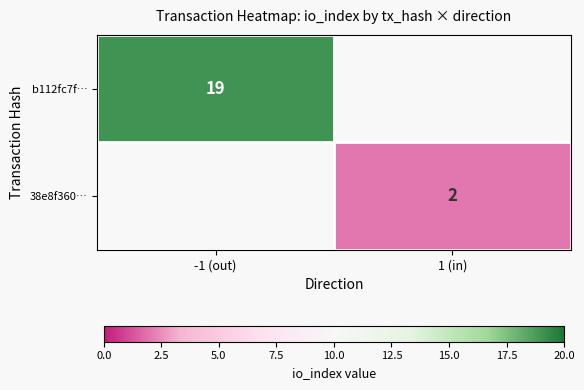

True or false: b112fc7f… has a value of 32 at -1 (out).

False